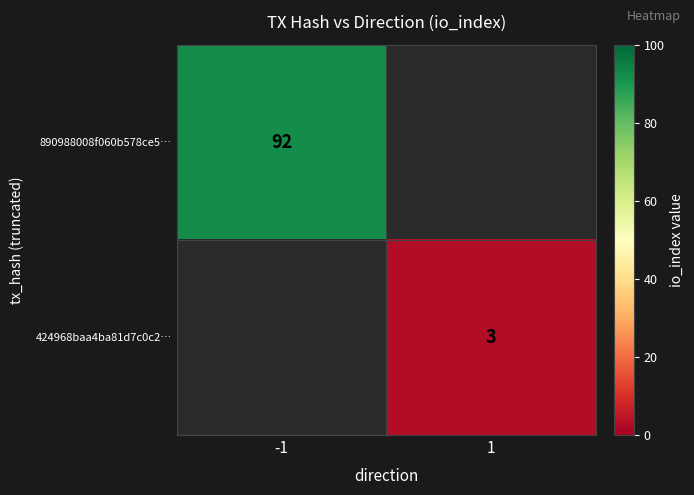

Is the value of 890988008f060b578ce5… at -1 greater than the value of 424968baa4ba81d7c0c2… at 1?

Yes